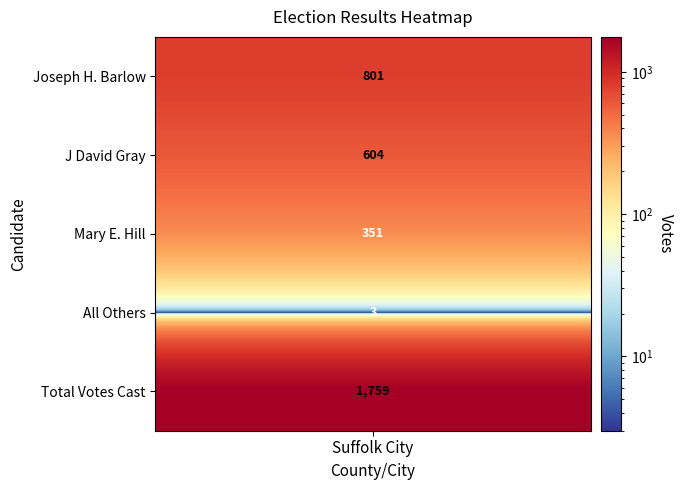

What is the maximum value shown in the chart?

1759